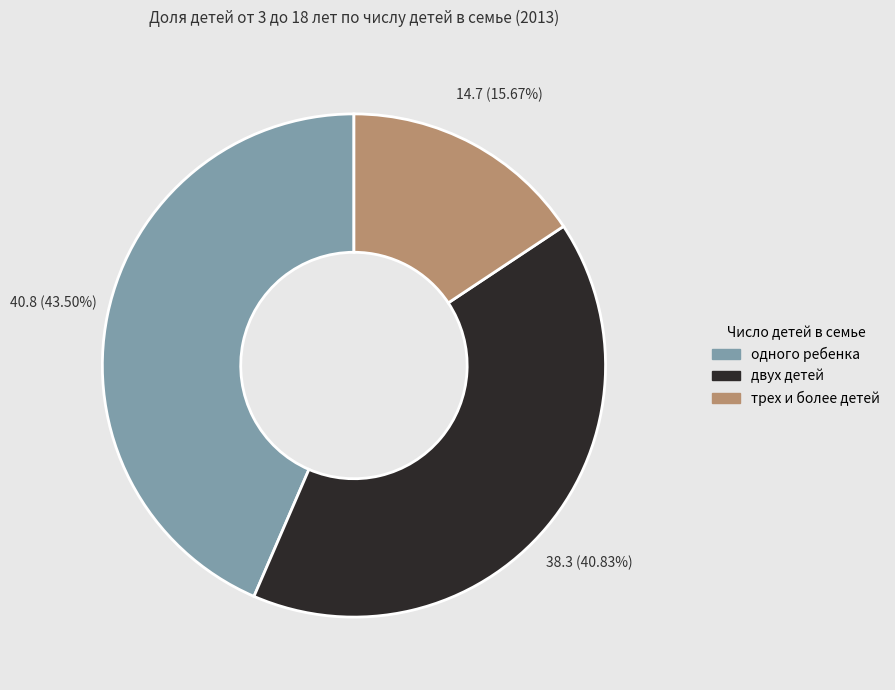

How many slices are in this pie chart?

3